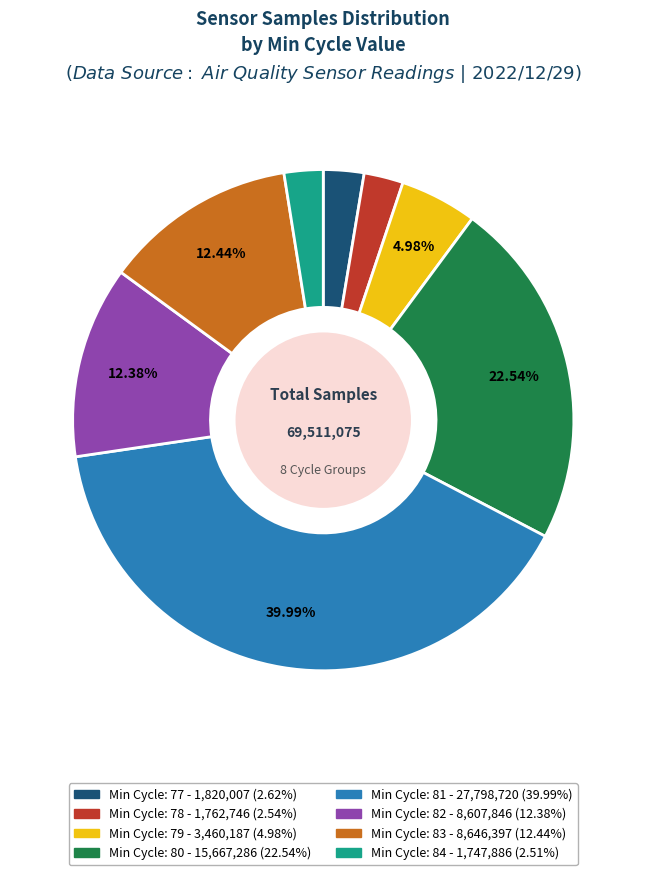

Is there any slice that represents more than half of the pie?

No